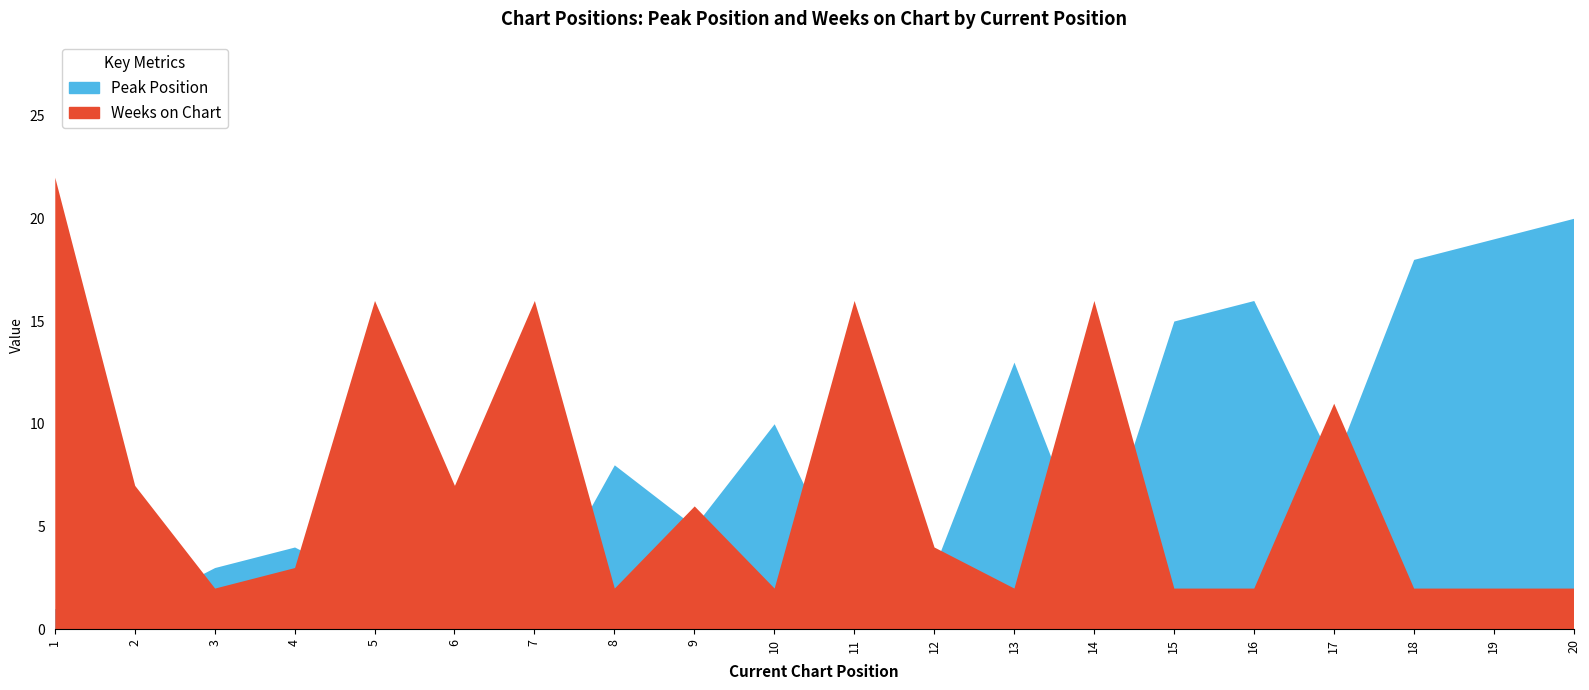

Rank the series by their maximum value, from lowest to highest.

Peak Position, Weeks on Chart